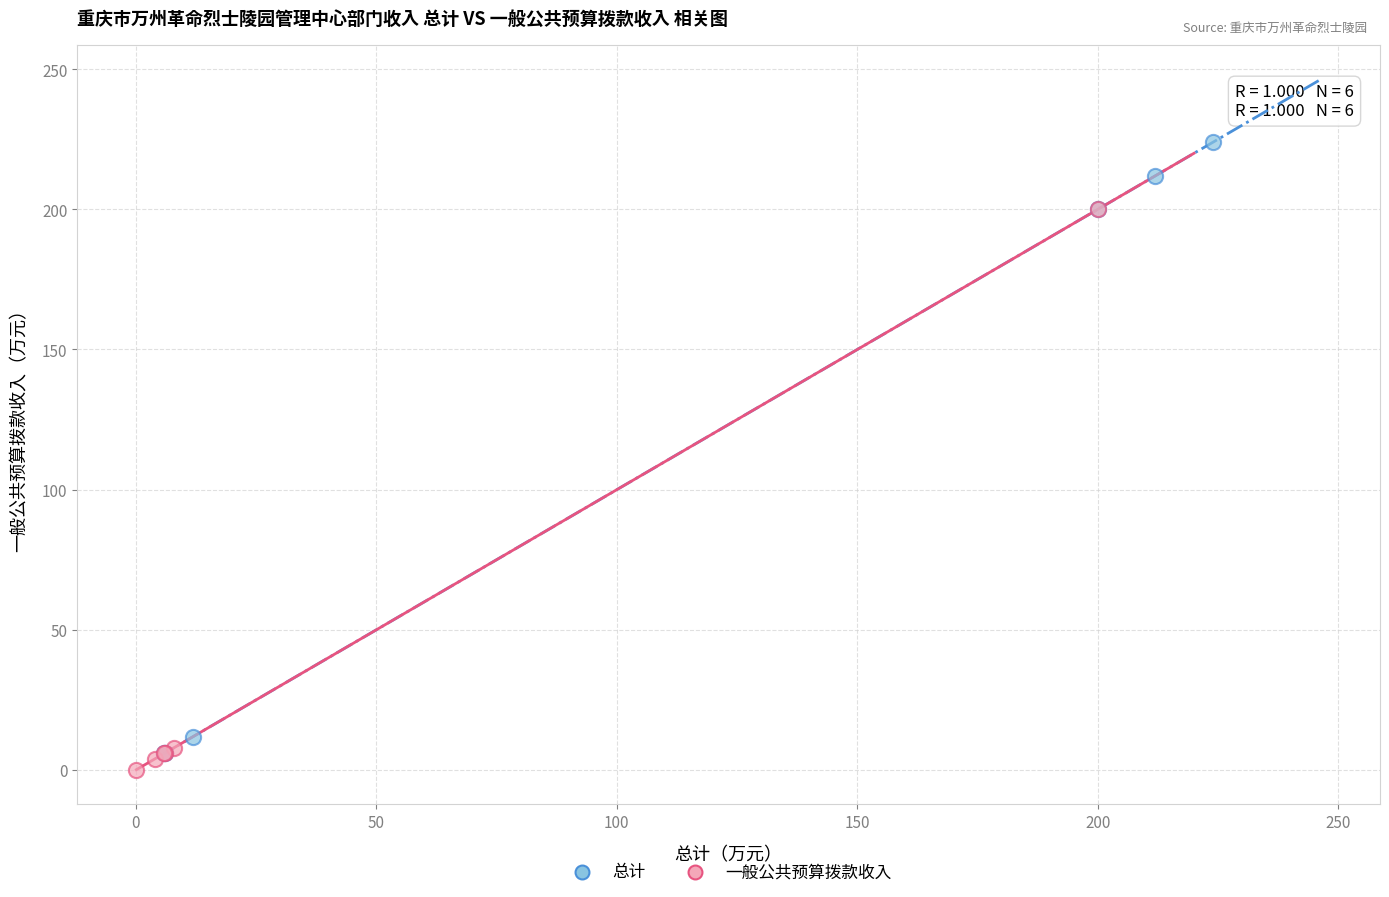

Which series has the largest Y range (max minus min)?

总计